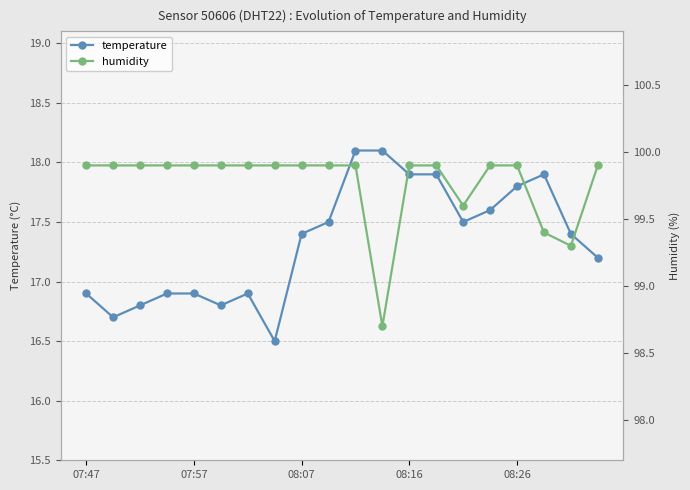

Is this an area chart (filled region under the line)?

No